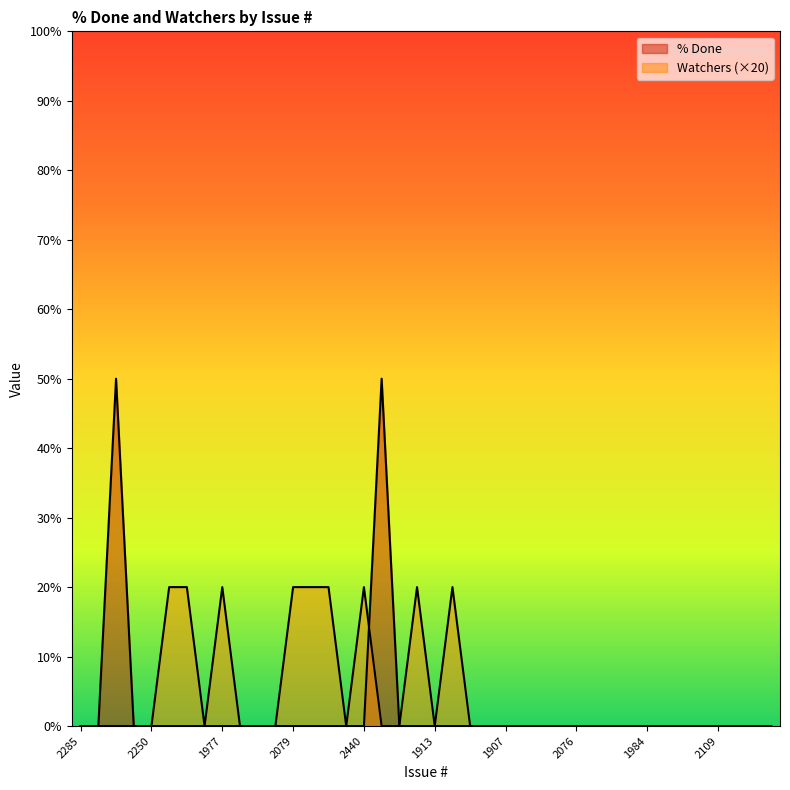

Which category has the highest value across all series?

2329